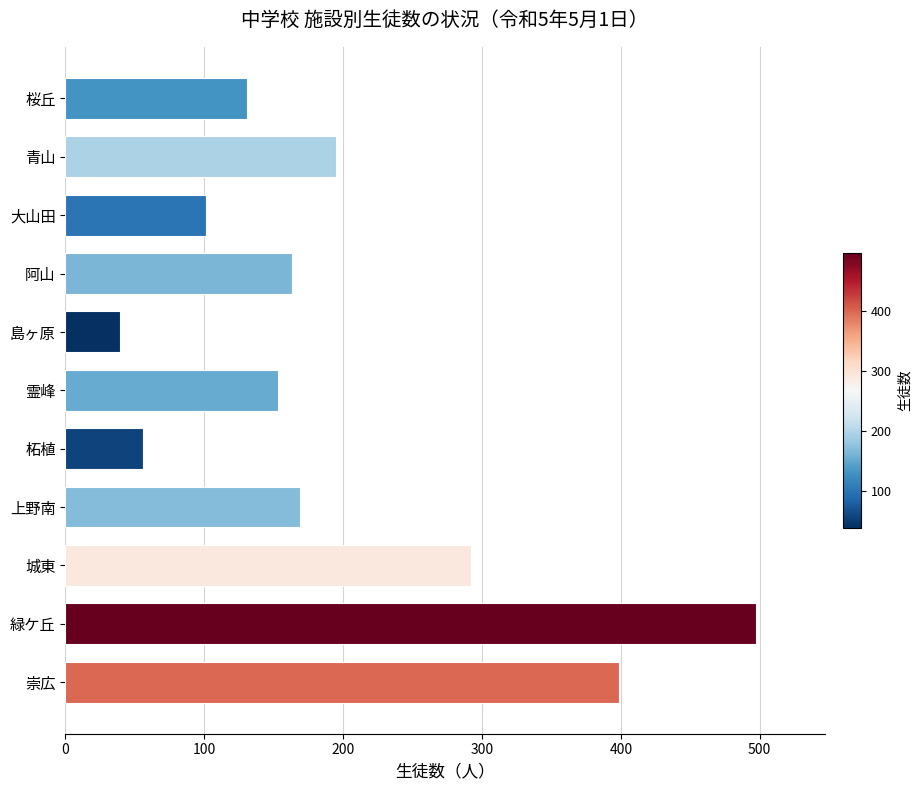

What is the average value?

200